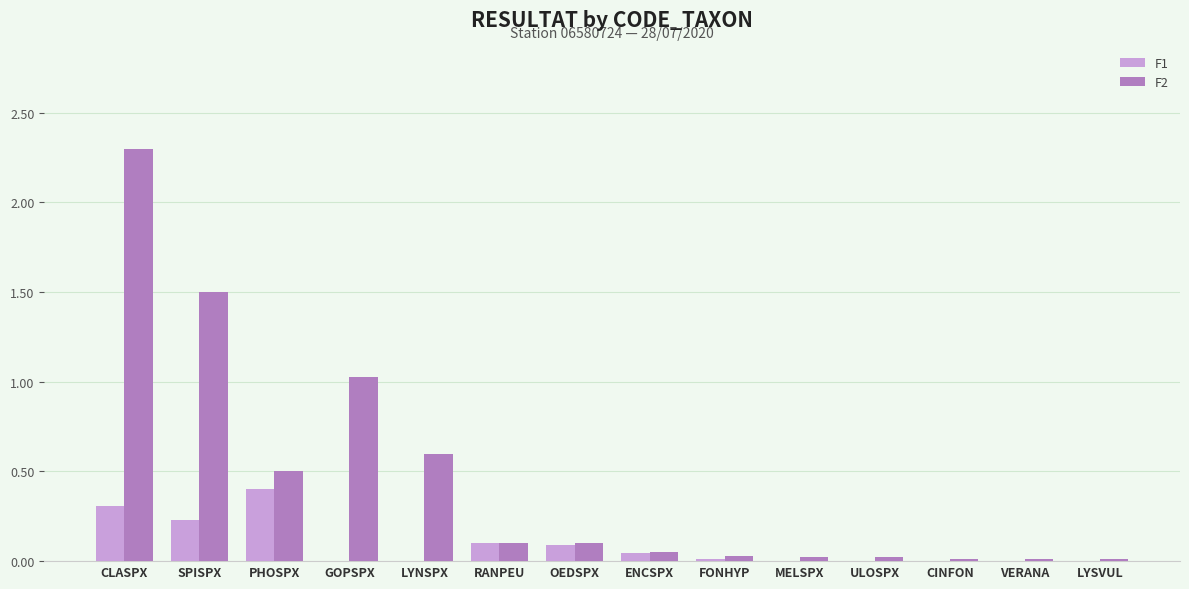

What is the approximate value of F2 at PHOSPX?

0.5